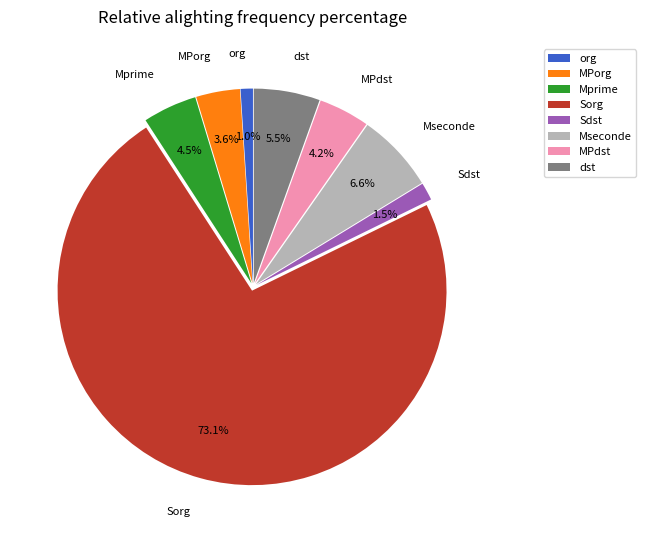

How many segments does this pie chart have?

8